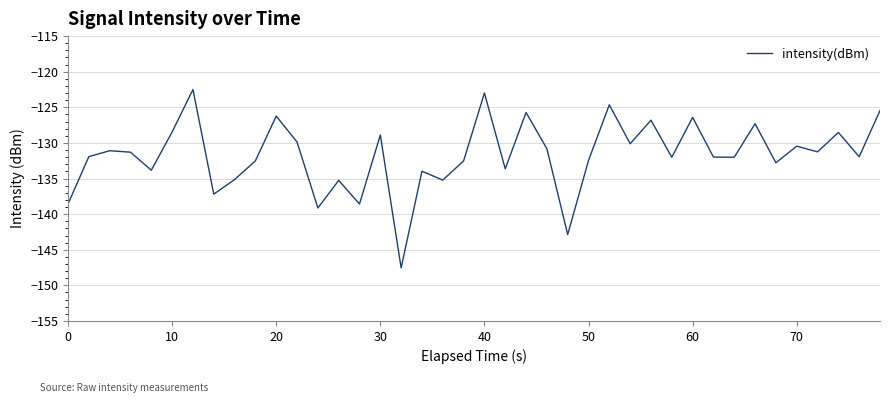

What is the maximum value shown in the chart?

-122.5